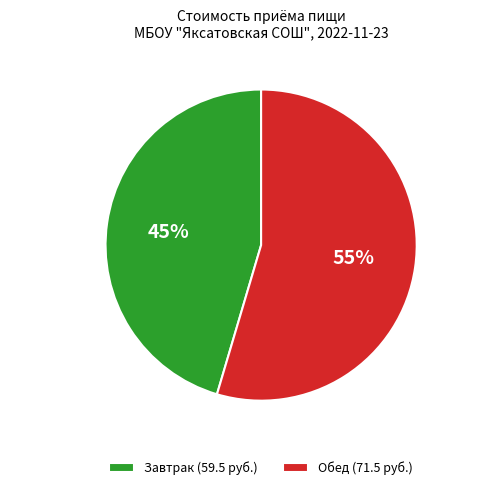

Is there any slice that represents more than half of the pie?

Yes